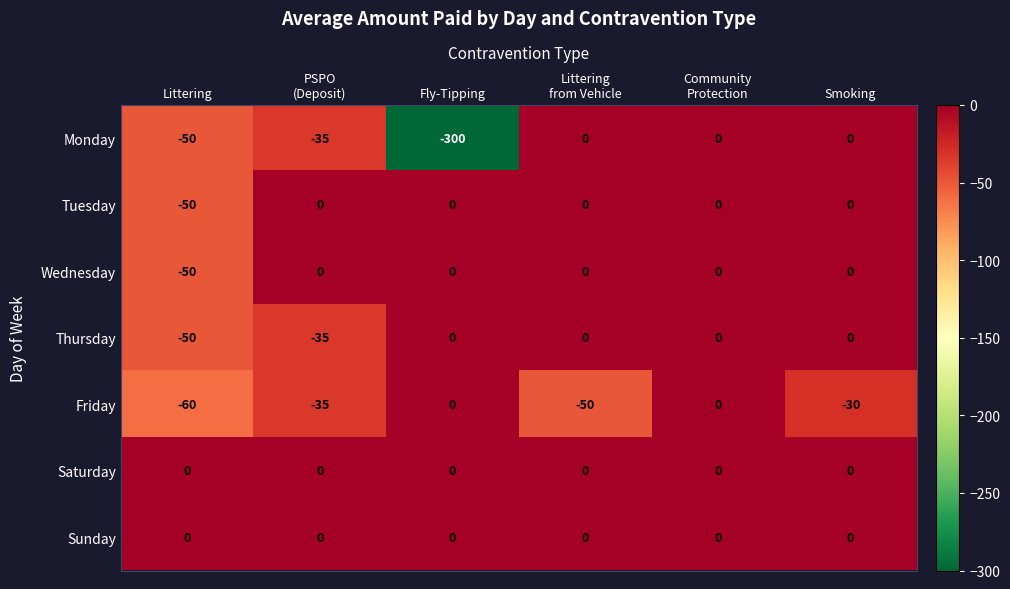

What is the difference between the maximum and second lowest values in the Monday series?

50